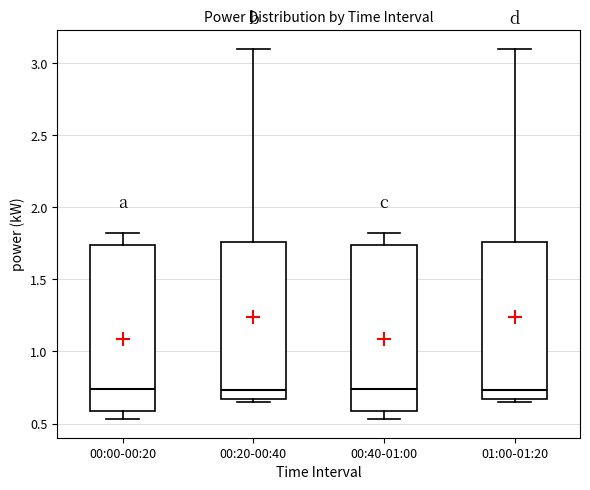

Reading left to right, read every box against the y-axis: the position of its median line, the range the box covers, and the ends of its whiskers. The values are not printed on the chart, so give them approximately, as read against the axis.

00:00-00:20: median 0.75, box 0.60 to 1.75, whiskers 0.55 to 1.80
00:20-00:40: median 0.75, box 0.65 to 1.75, whiskers 0.65 (just below the box's lower edge) to 3.10
00:40-01:00: median 0.75, box 0.60 to 1.75, whiskers 0.55 to 1.80
01:00-01:20: median 0.75, box 0.65 to 1.75, whiskers 0.65 (just below the box's lower edge) to 3.10